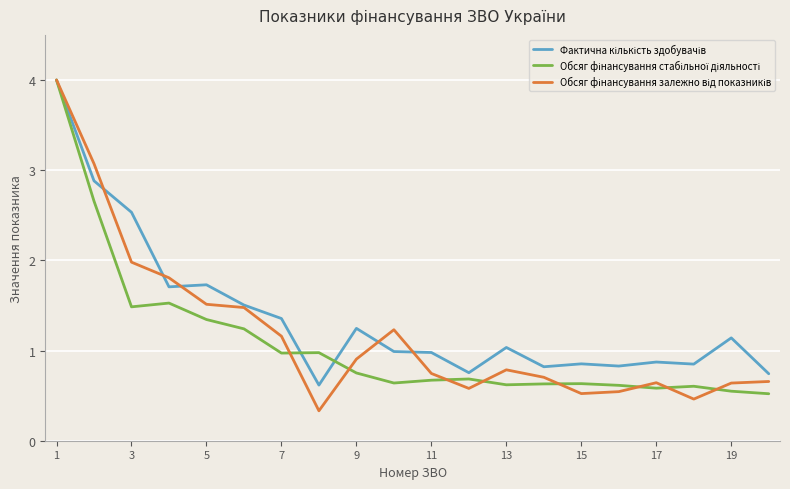

What is the maximum value shown in the chart?

4.0